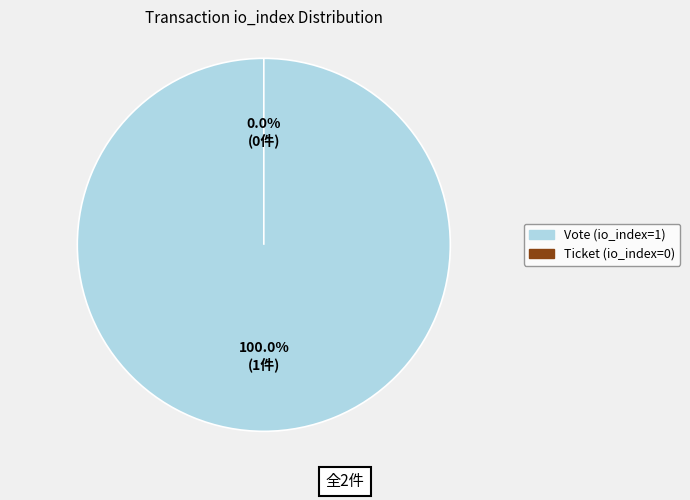

Count the number of slices in the pie.

2